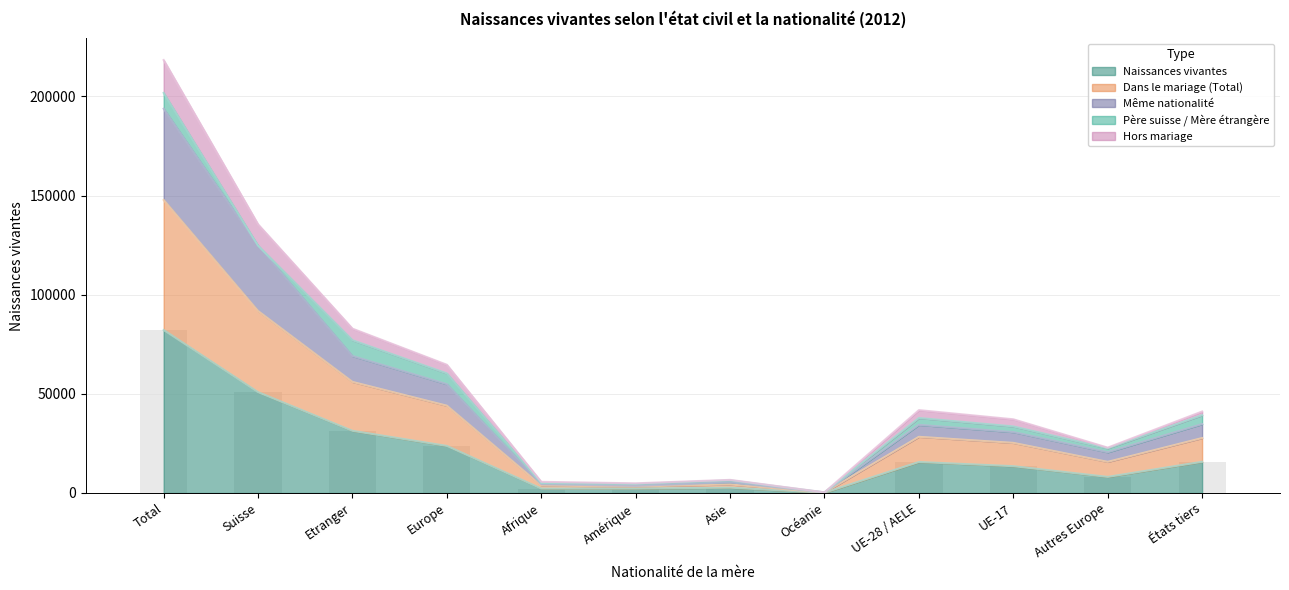

What is the value of the Dans le mariage (Total) bar at the 10th from the left?

25256